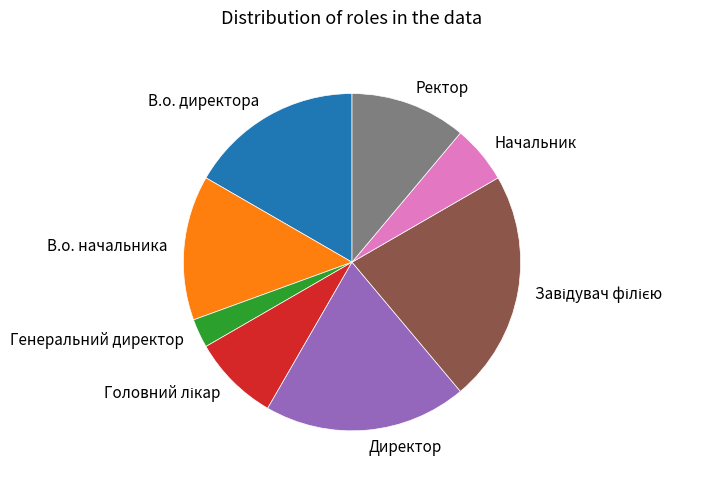

Is there a majority slice in this chart?

No